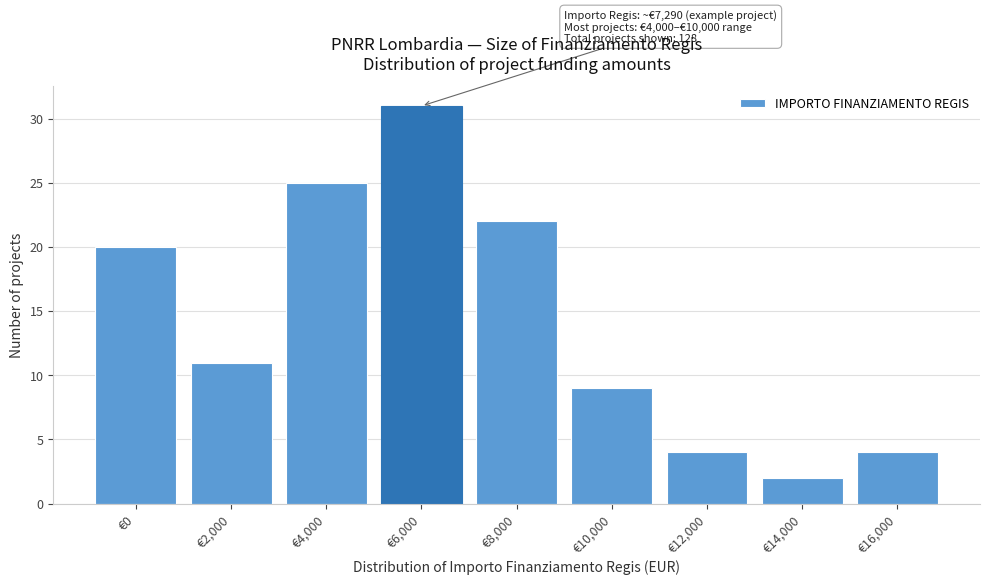

Reading left to right, transcribe all the data shown in this chart.

€0=20	€2,000=11	€4,000=25	€6,000=31	€8,000=22	€10,000=9	€12,000=4	€14,000=2	€16,000=4